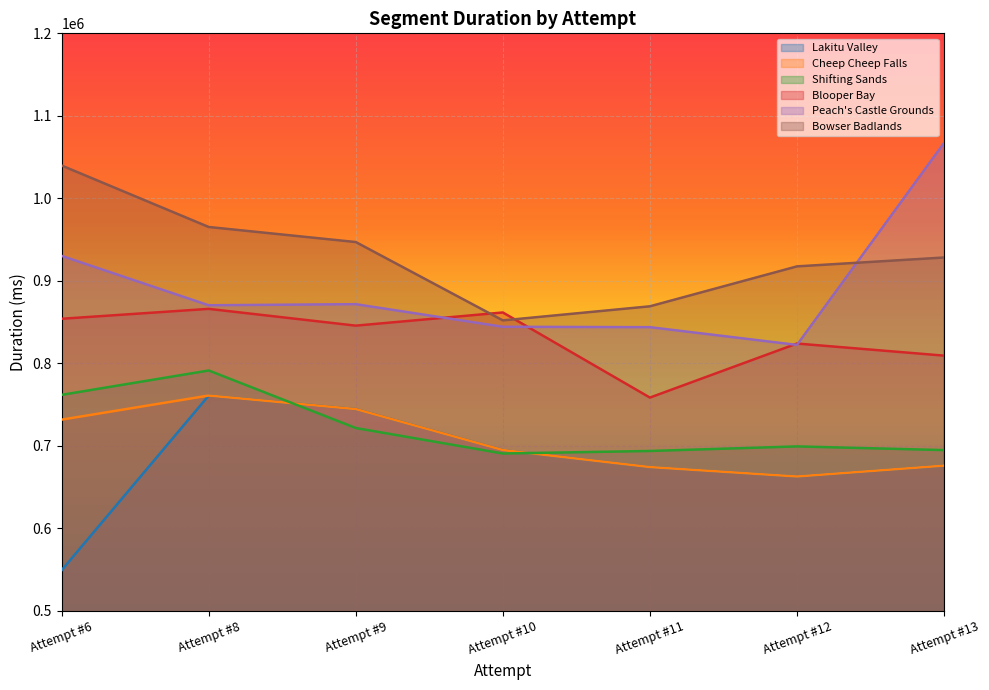

How many data points in Cheep Cheep Falls are less than 694996?

3